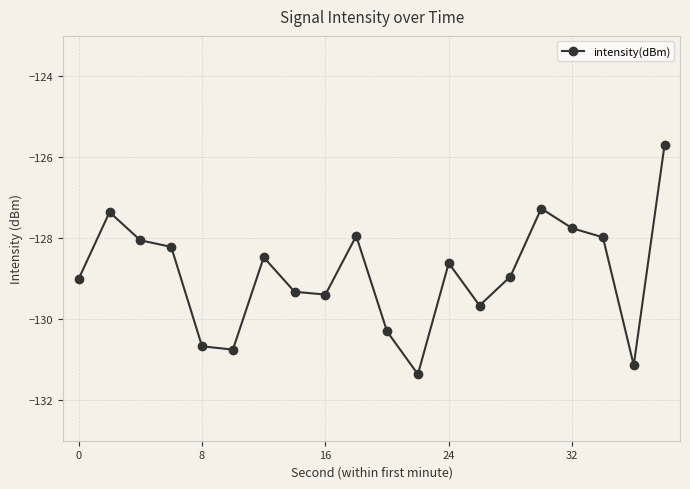

What is the smallest value displayed?

-131.4